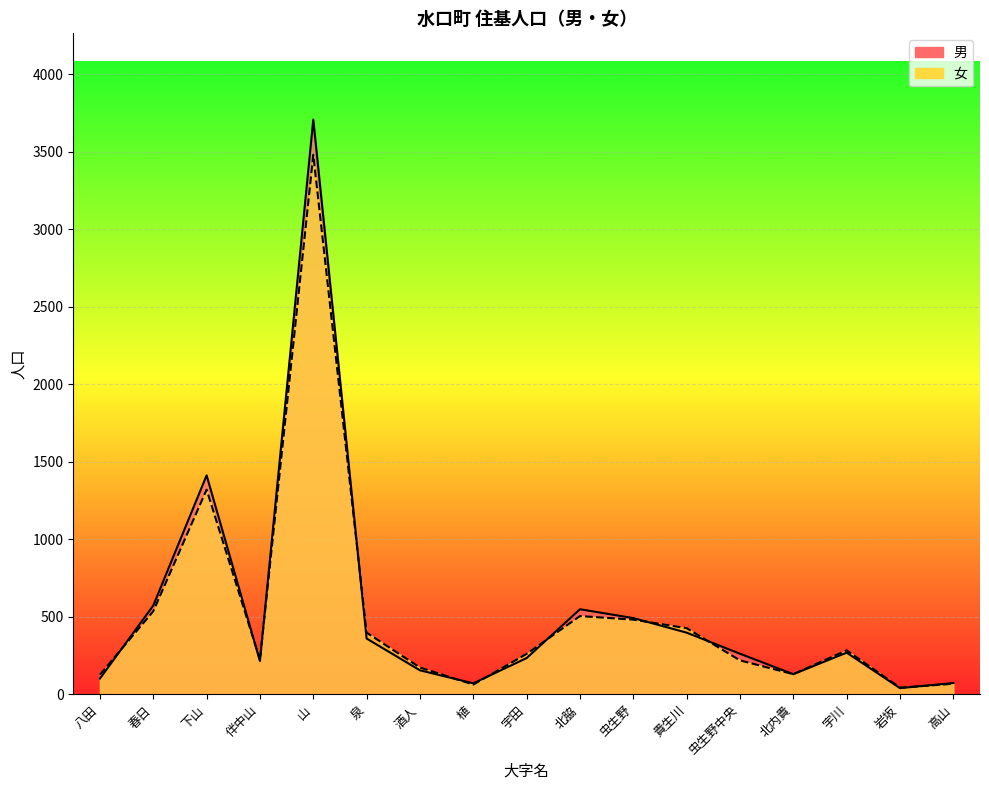

How many lines are shown in the chart?

2